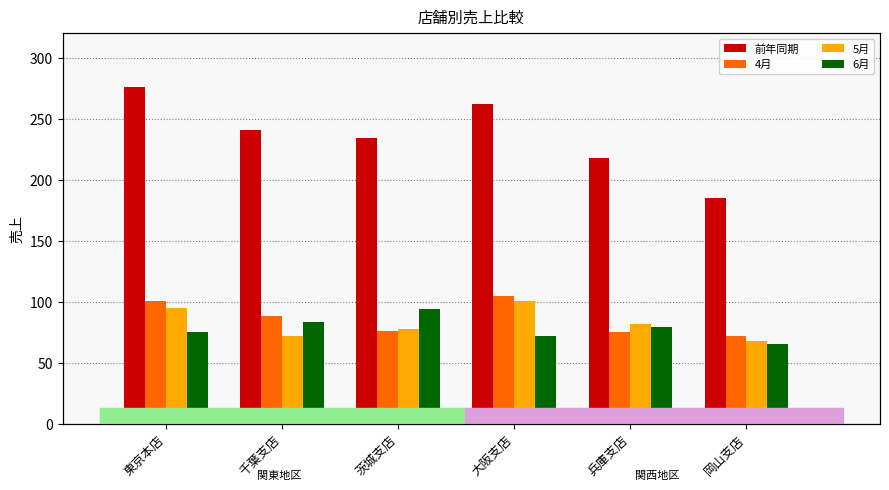

How many bars are there in total?

24